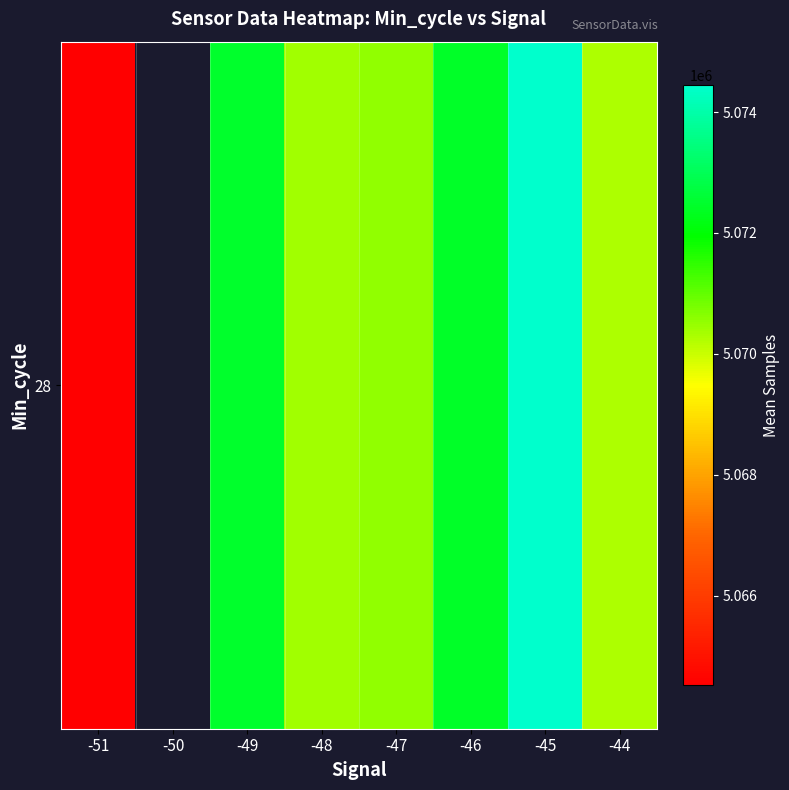

Read the value at -51.

5064523.0